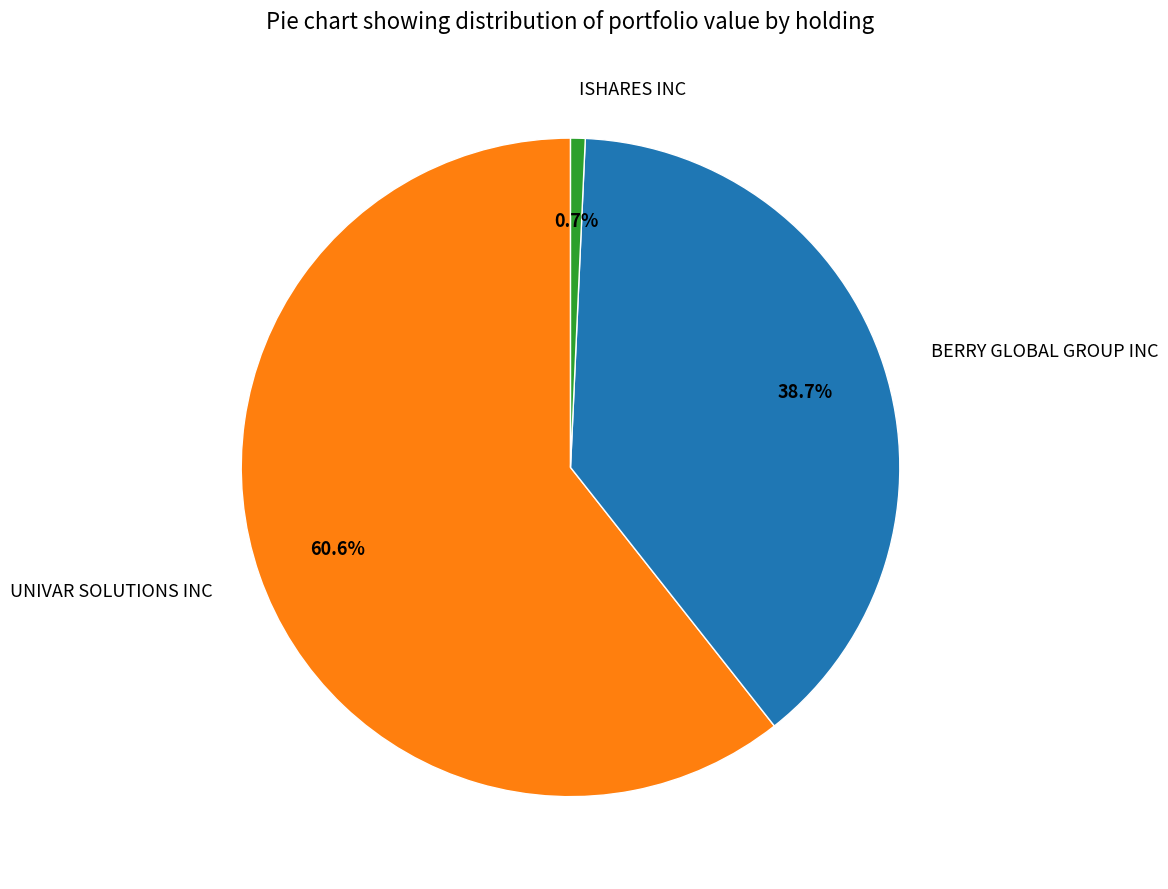

True or false: ISHARES INC accounts for 11% of the total.

False